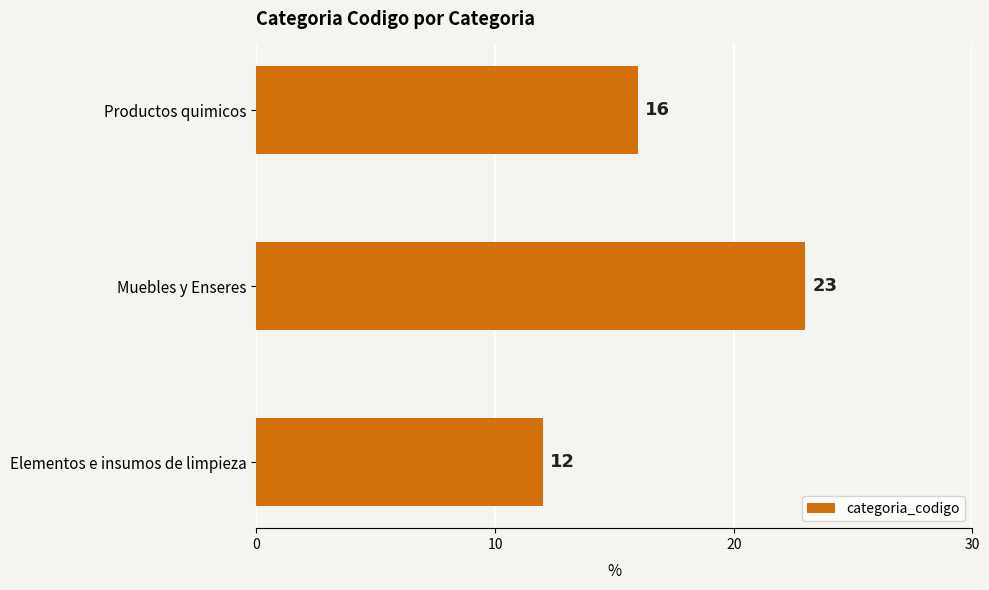

Between Productos quimicos and Elementos e insumos de limpieza, which is larger?

Productos quimicos